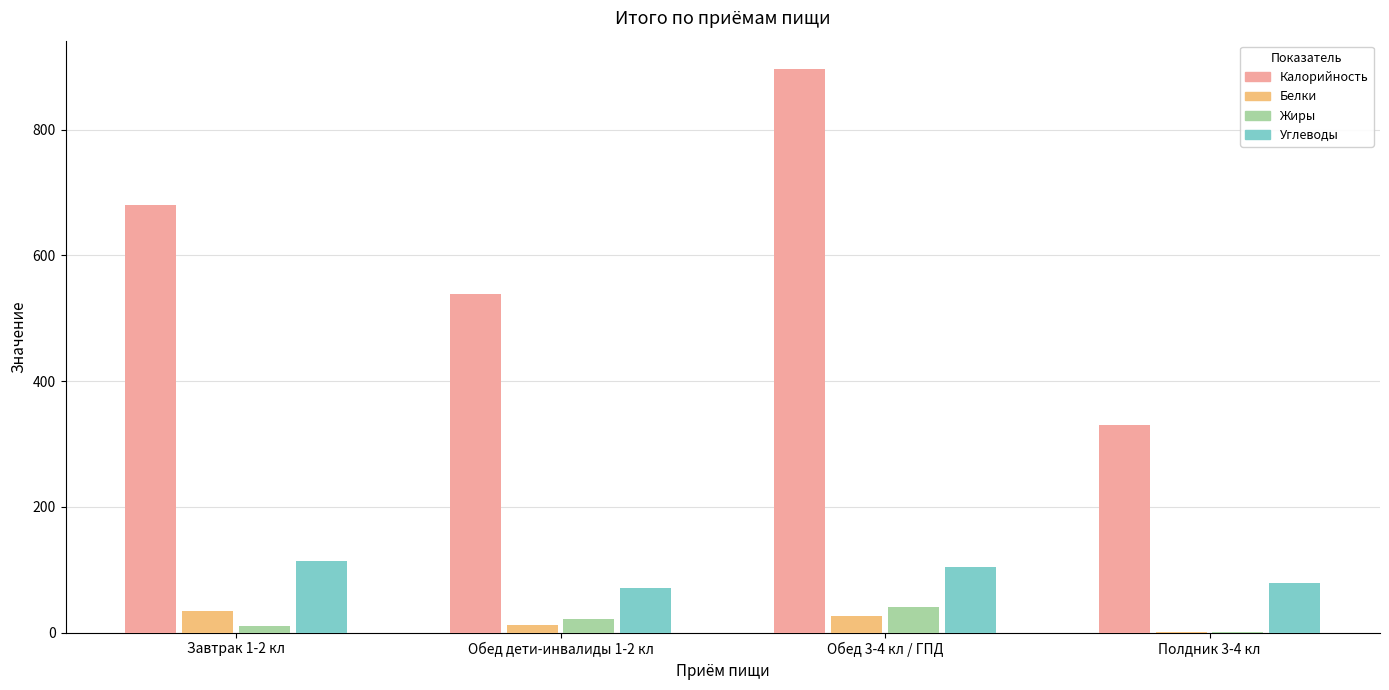

What is the highest value of the Калорийность series?

896.6